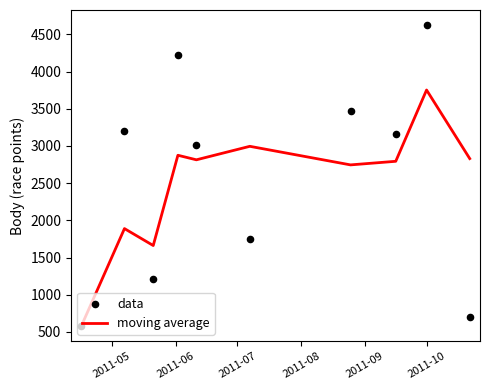

What are all the series names shown in the legend?

moving average, data